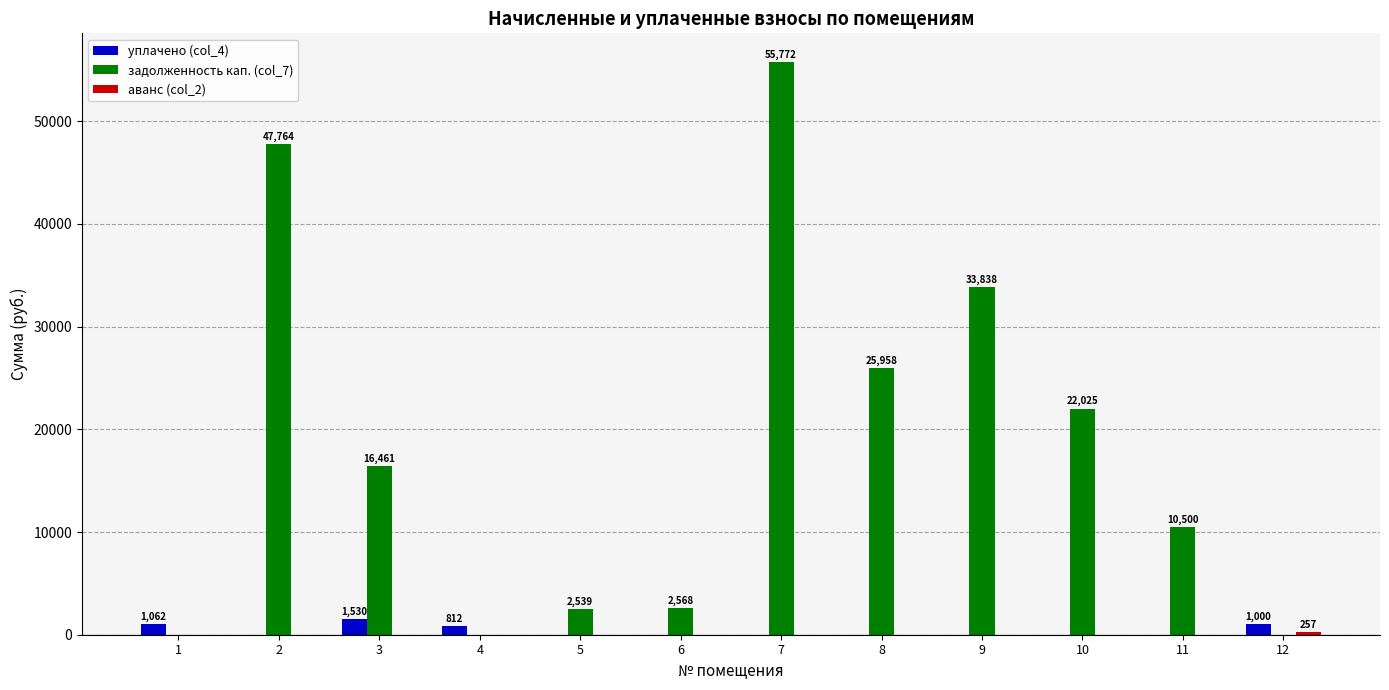

How many groups of bars are there?

12